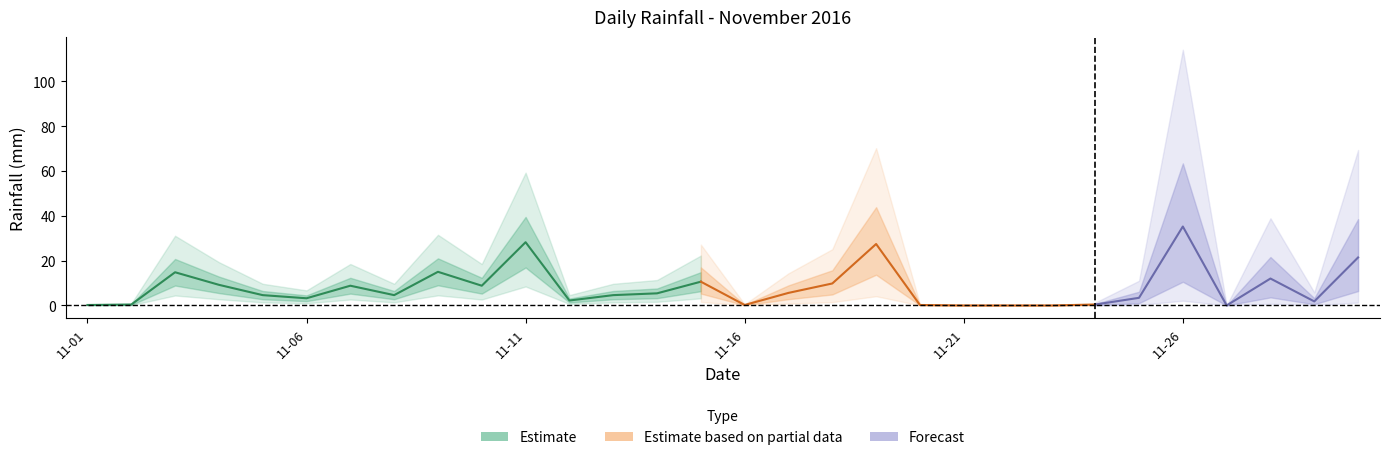

What is the difference between the maximum and minimum values?

35.2